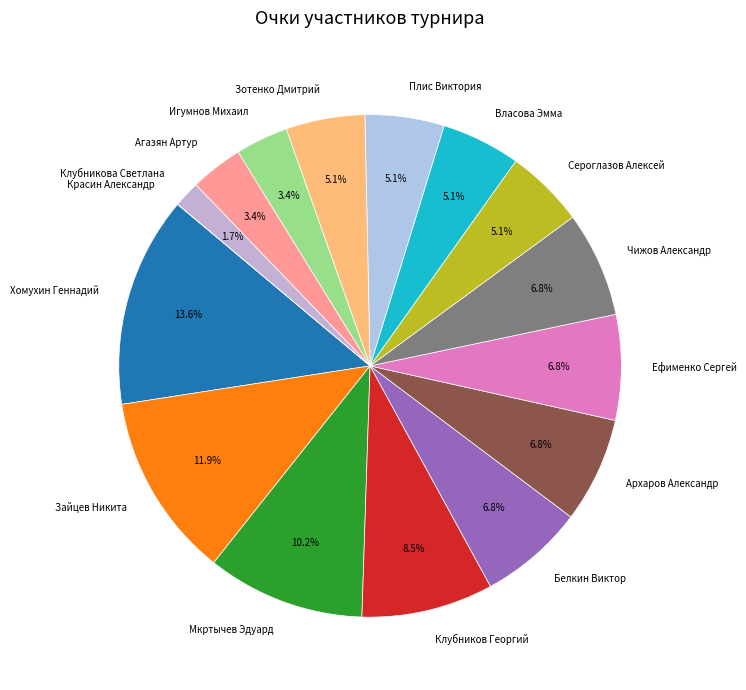

To the nearest percent, what is the difference between the largest and smallest slice percentages?

14%